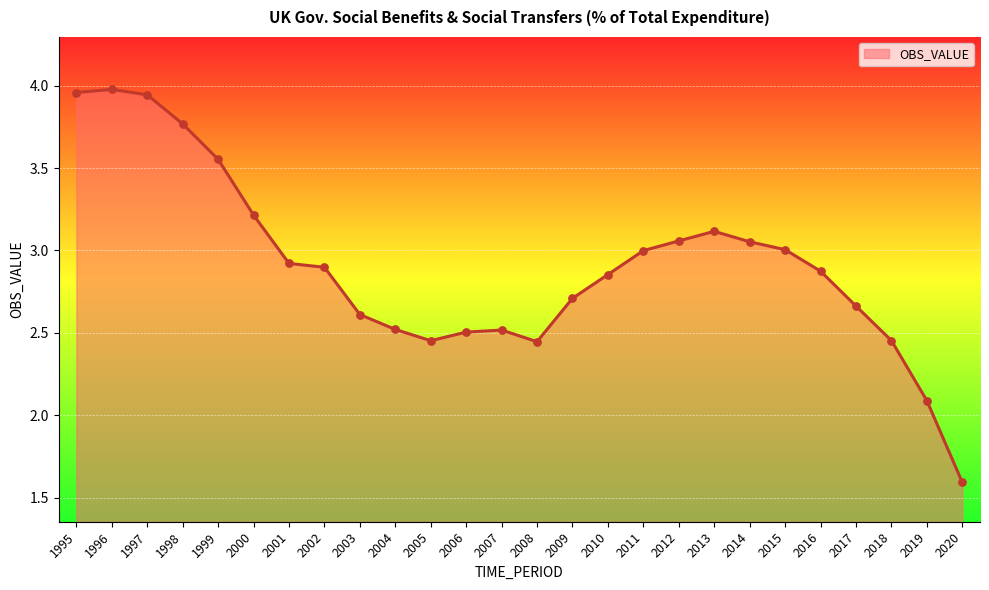

What is the ratio of the value at 1996 to the value at 2005?

1.6